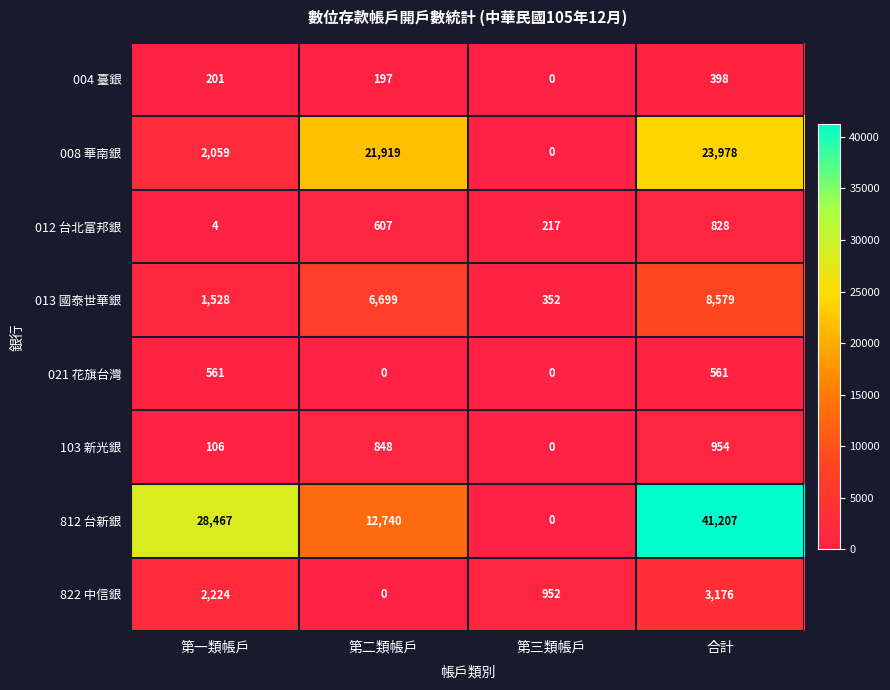

What is the maximum value shown in the chart?

41207